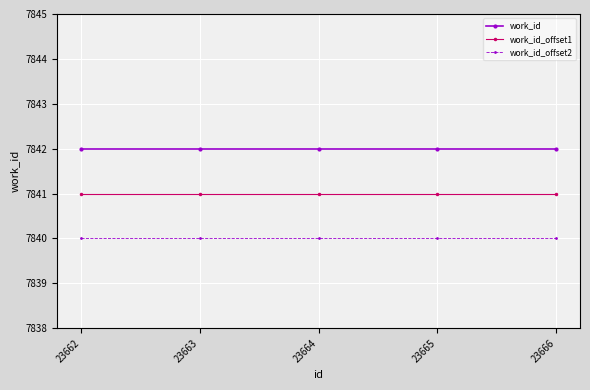

Reading left to right, extract all data points from this chart.

work_id: 23662=7842	23663=7842	23664=7842	23665=7842	23666=7842
work_id_offset1: 23662=7841	23663=7841	23664=7841	23665=7841	23666=7841
work_id_offset2: 23662=7840	23663=7840	23664=7840	23665=7840	23666=7840